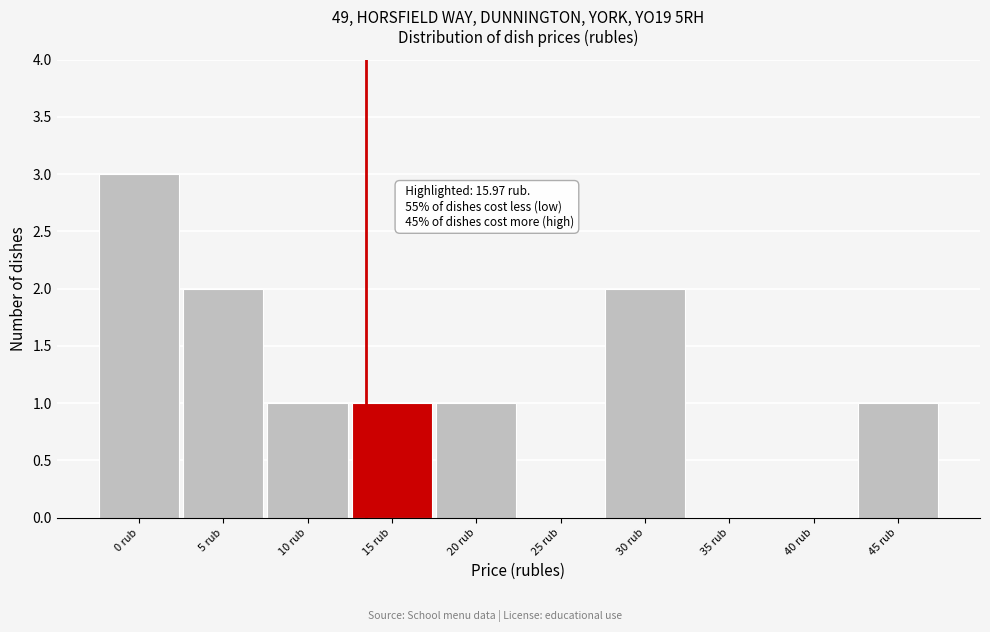

Reading left to right, what are all the values shown in this chart?

0 rub=3	5 rub=2	10 rub=1	15 rub=1	20 rub=1	25 rub=0	30 rub=2	35 rub=0	40 rub=0	45 rub=1